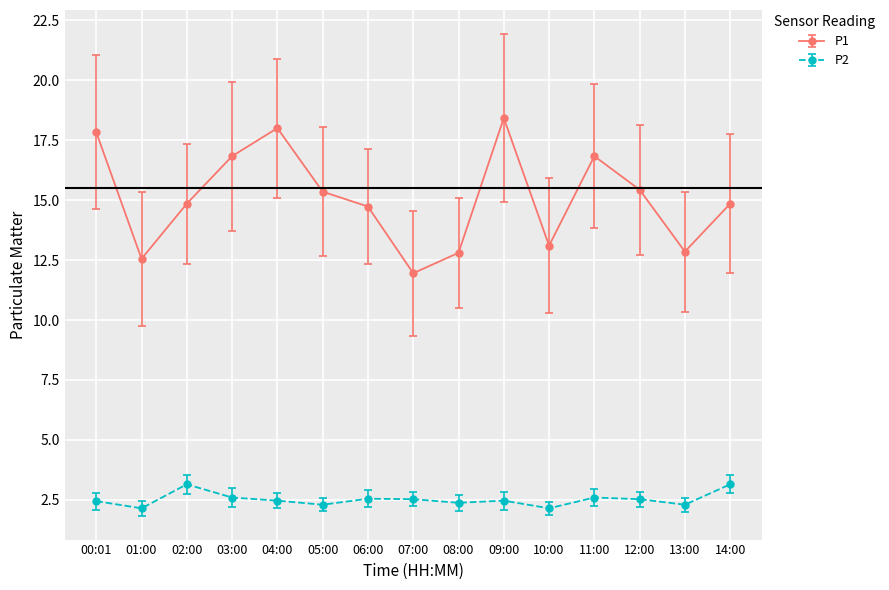

Between 00:01 and 06:00, which series saw the biggest shift?

P1